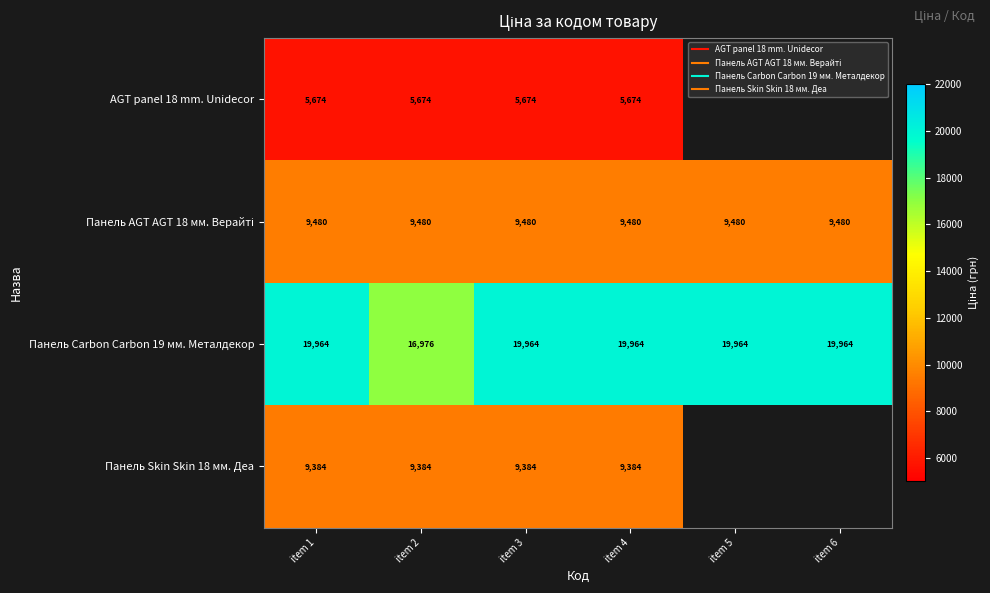

The Панель Carbon Carbon 19 мм. Металдекор series shows 19964.2 at item 3. True or false?

True